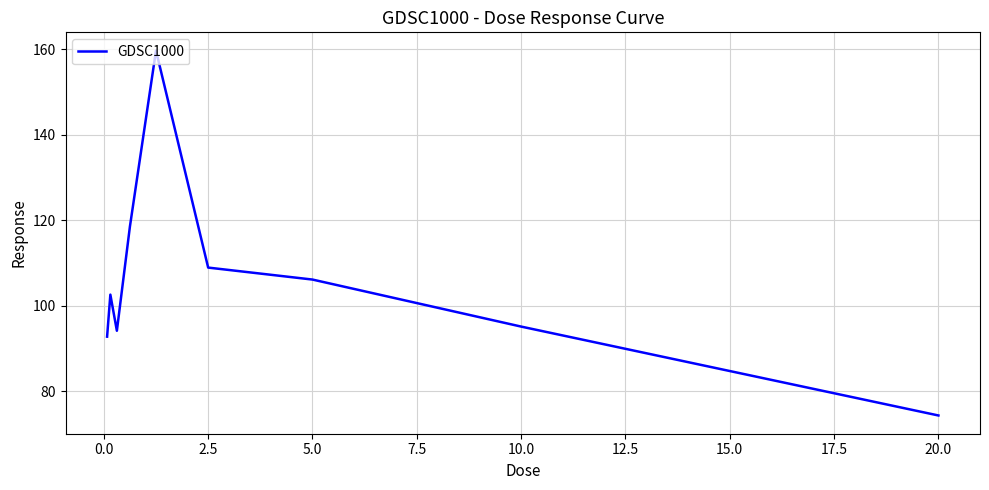

What is the difference between the maximum and minimum values?

85.4